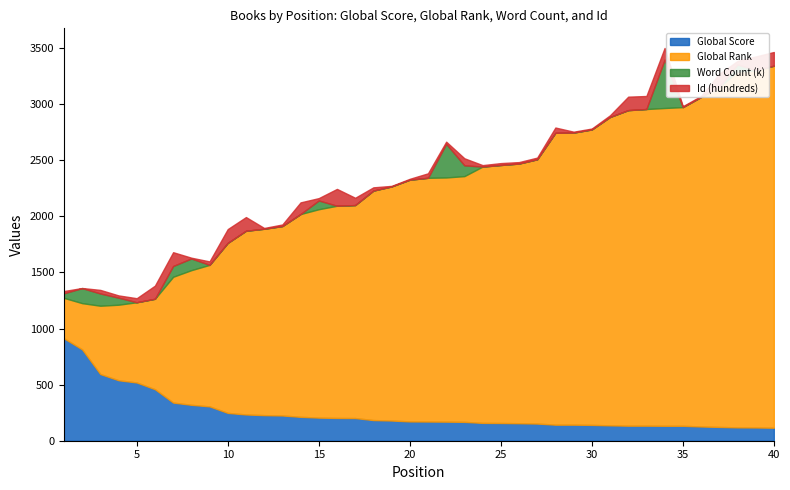

Where is Word Count (k) nearest to the value 215?

2